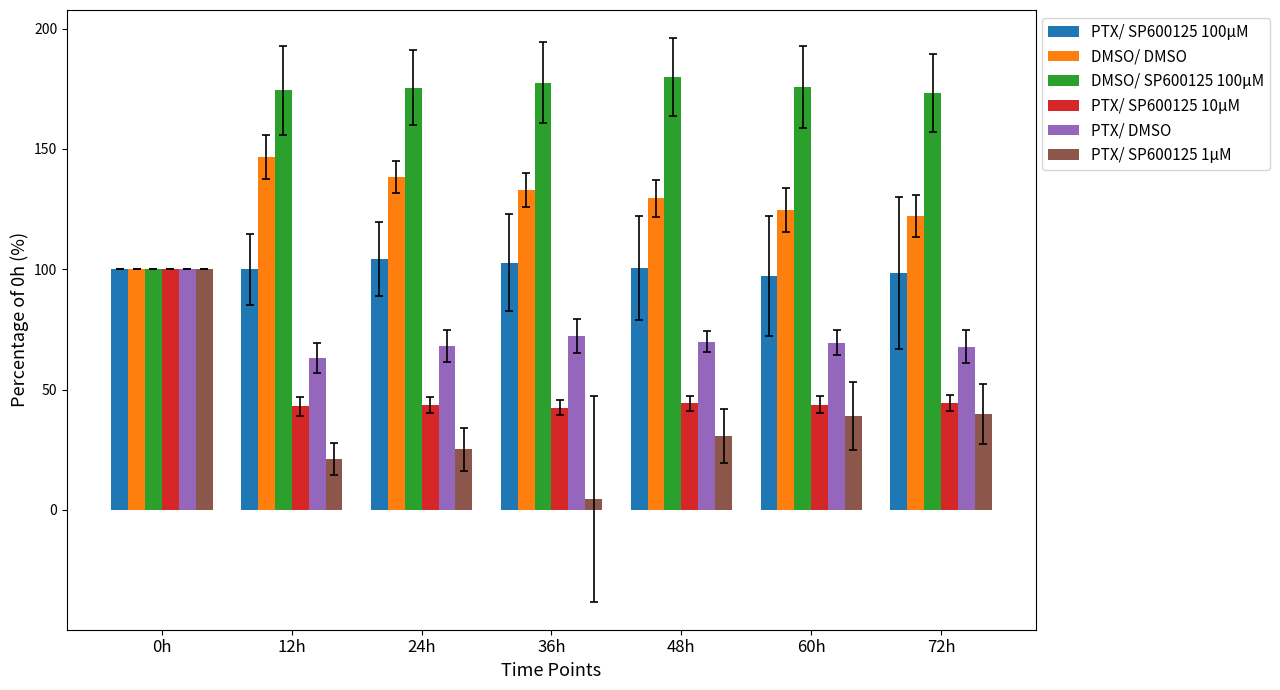

What is the label of the 7th bar from the right?

0h